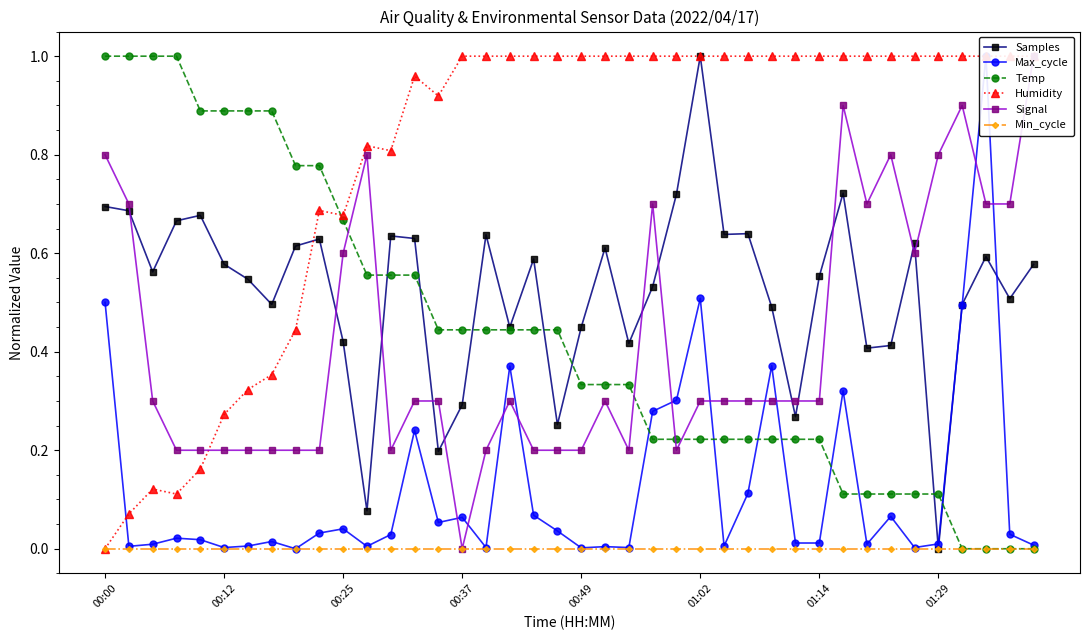

What is the value of the Samples point at the 33rd from the left?

0.4